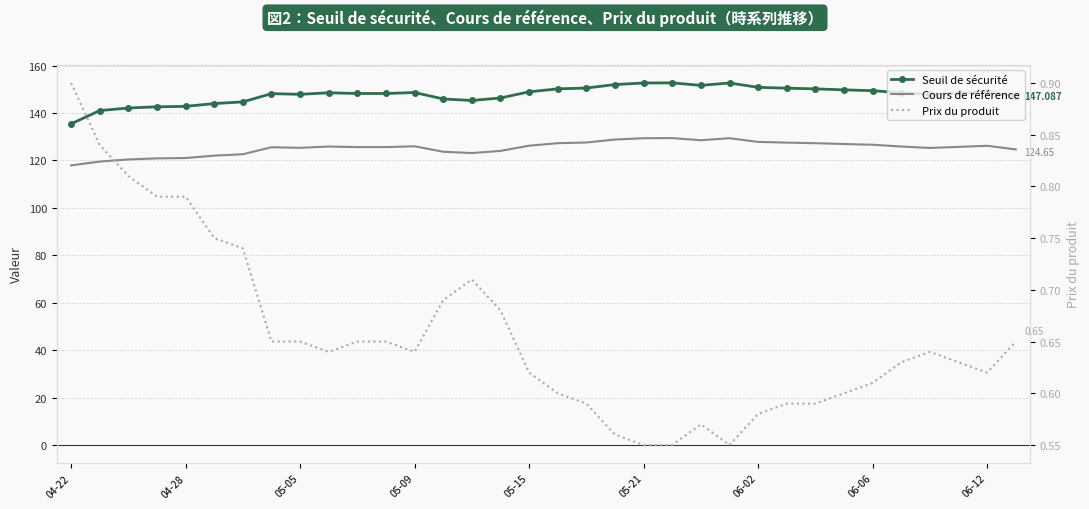

What is the approximate value of Seuil de sécurité at 06-06?

148.1